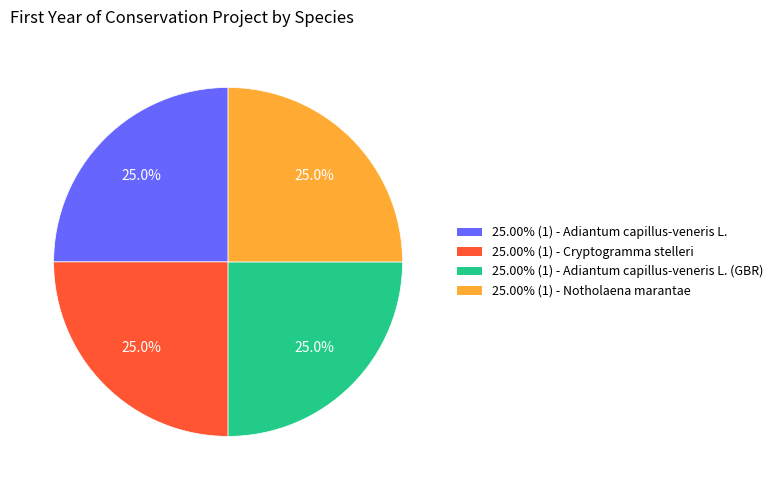

Approximately how many times larger is the value at 25.00% (1) - Adiantum capillus-veneris L. compared to 25.00% (1) - Adiantum capillus-veneris L. (GBR)?

1.0